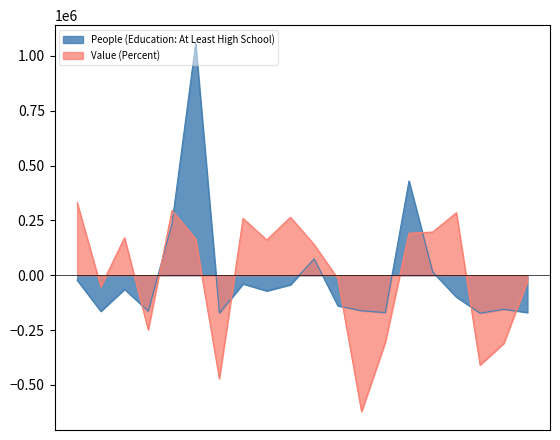

Rank the categories by People (Education: At Least High School) value from highest to lowest.

Broward, Duval, Brevard, Collier, Escambia, Alachua, Charlotte, Clay, Bay, Citrus, Flagler, Columbia, Gadsden, DeSoto, Bradford, Baker, Gilchrist, Dixie, Calhoun, Franklin